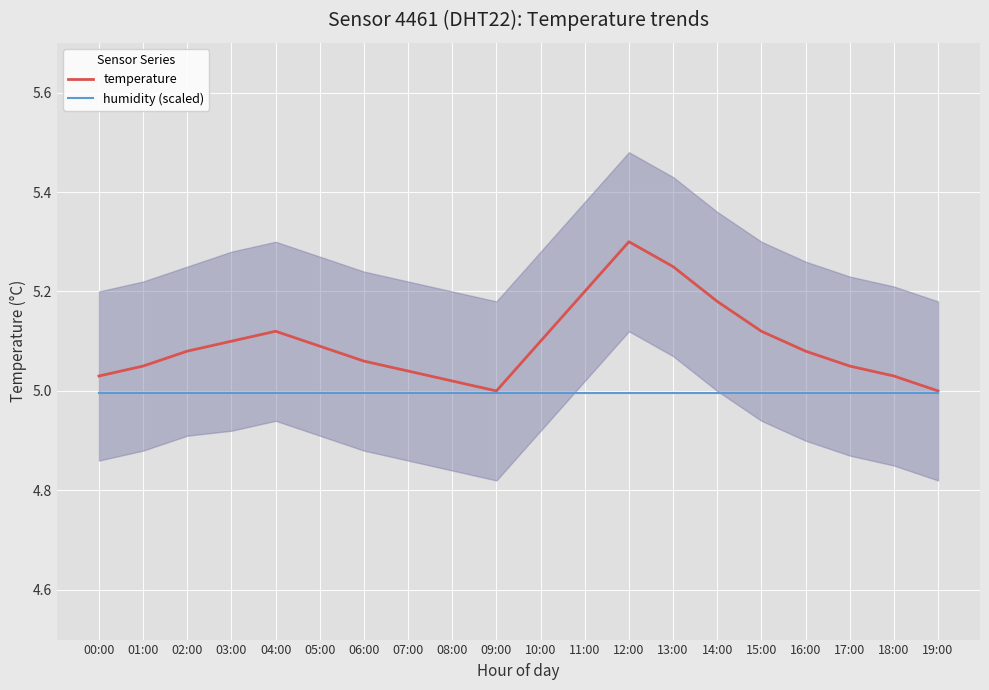

What position from the left is 12:00?

13